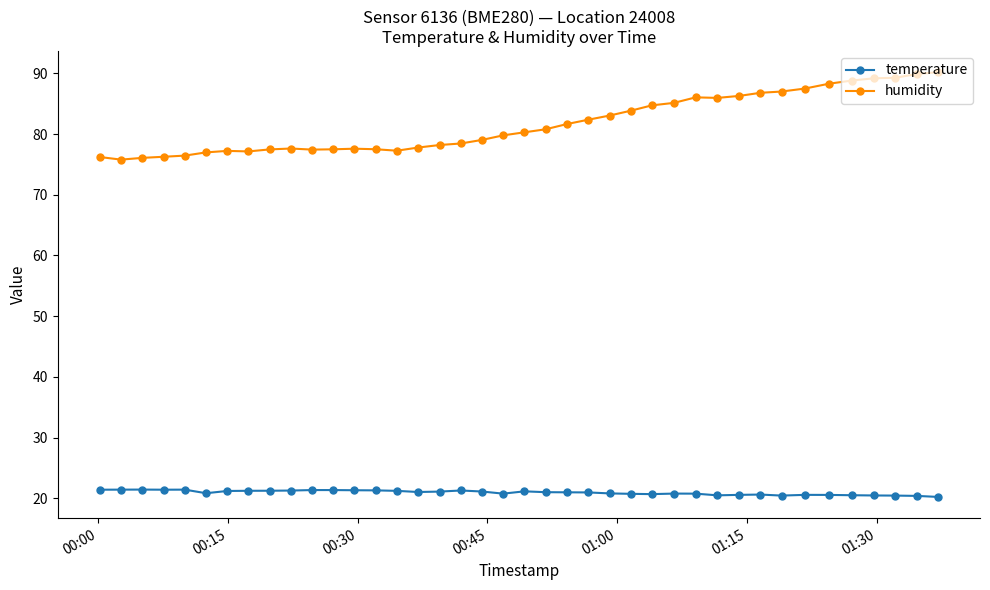

True or false: humidity has more than 1 points higher than both neighbors.

True